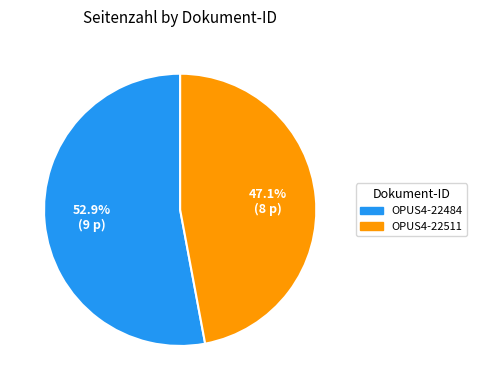

What portion of the pie excludes OPUS4-22511?

52.9%